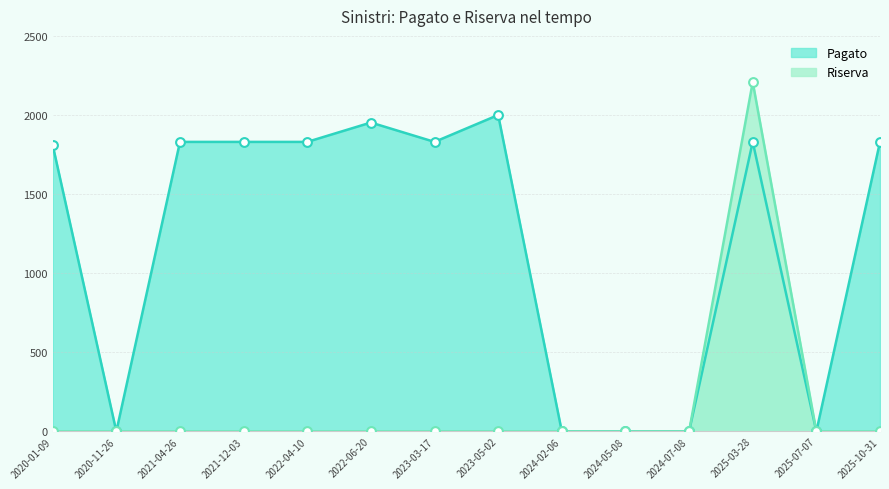

At which category is the sum across all series the highest?

2025-03-28